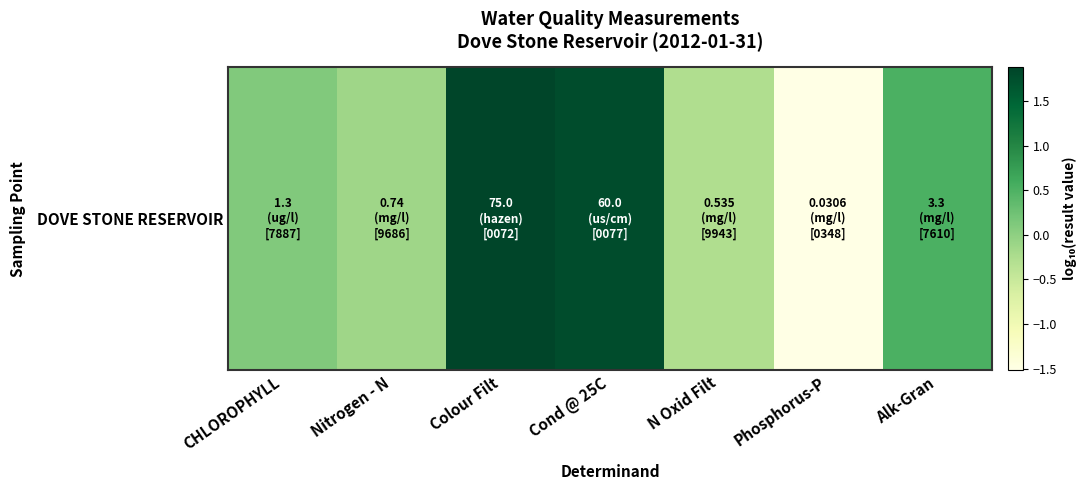

What is the change in value from Cond @ 25C to Alk-Gran?

-1.3